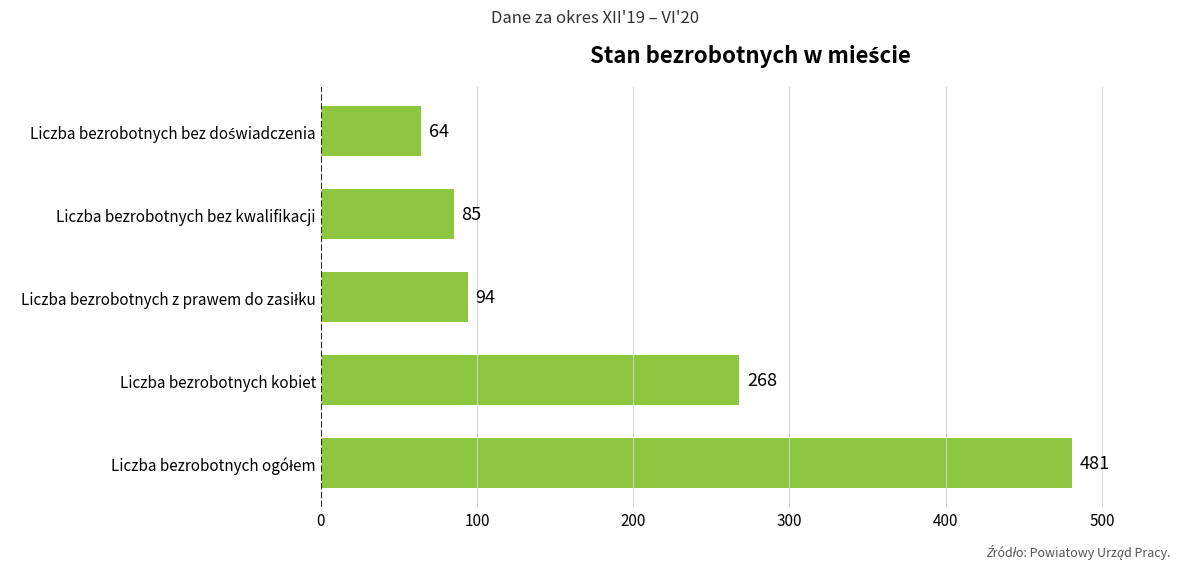

The chart shows a value of 132 at Liczba bezrobotnych bez kwalifikacji. True or false?

False